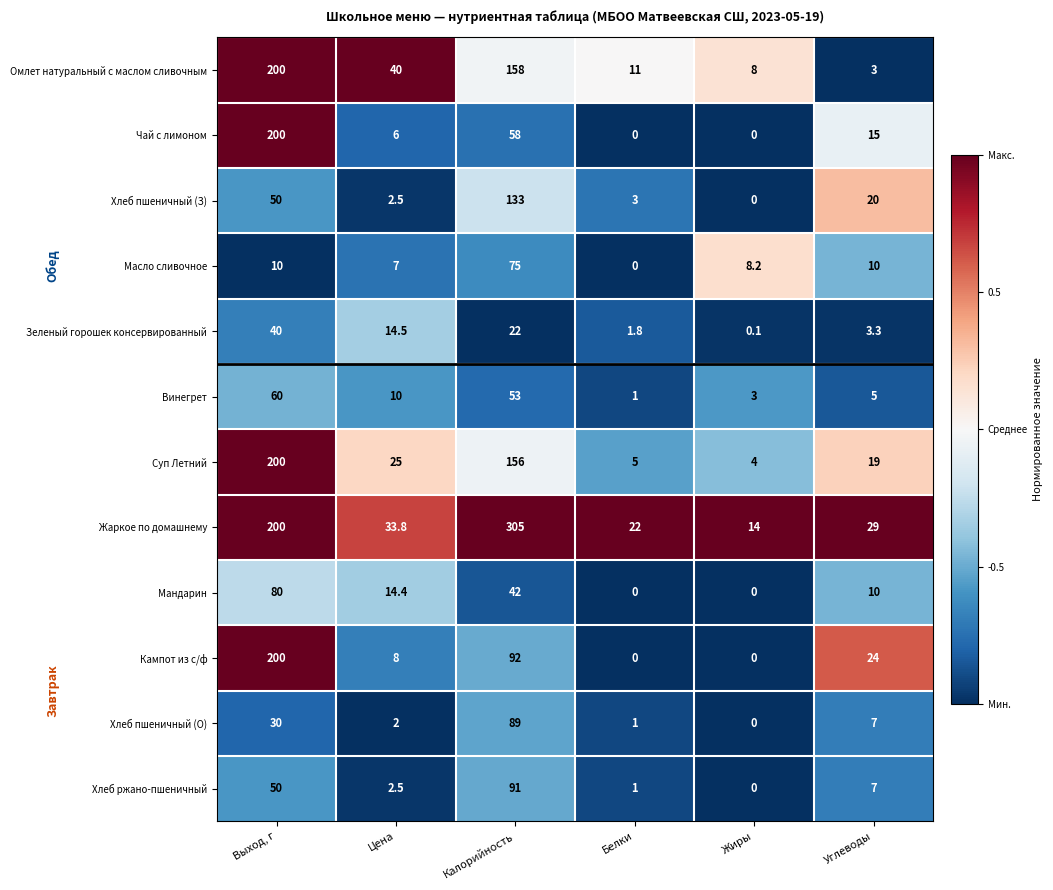

What is the difference between the second highest and second lowest values in the Суп Летний series?

151.0